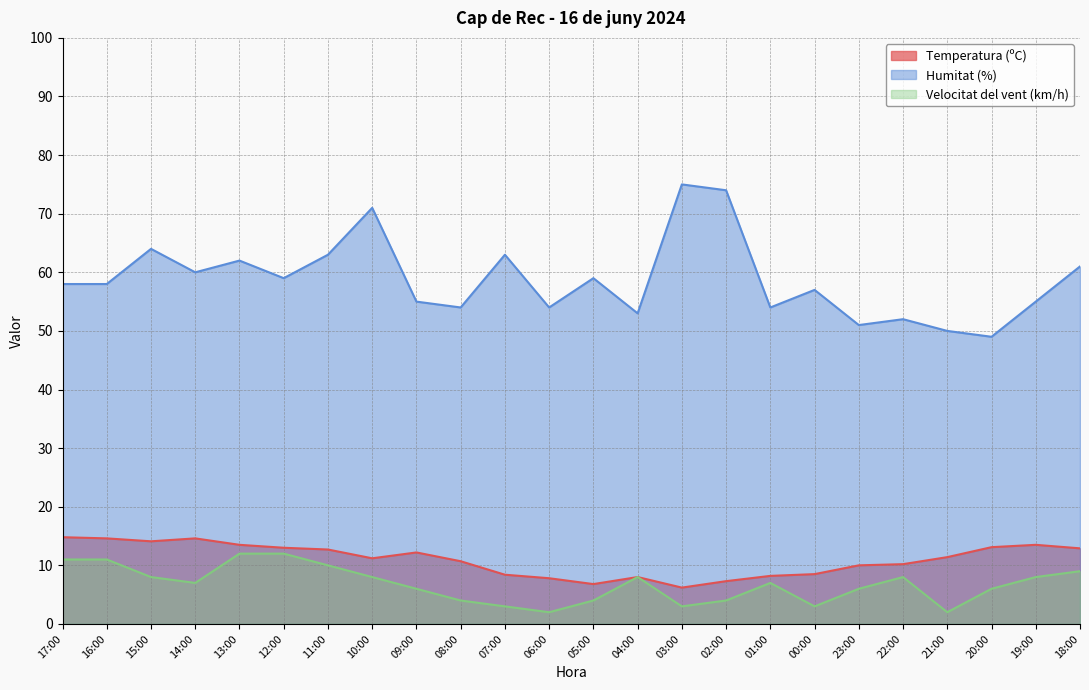

What is the difference between the maximum and minimum values in the Velocitat del vent (km/h) series?

10.0